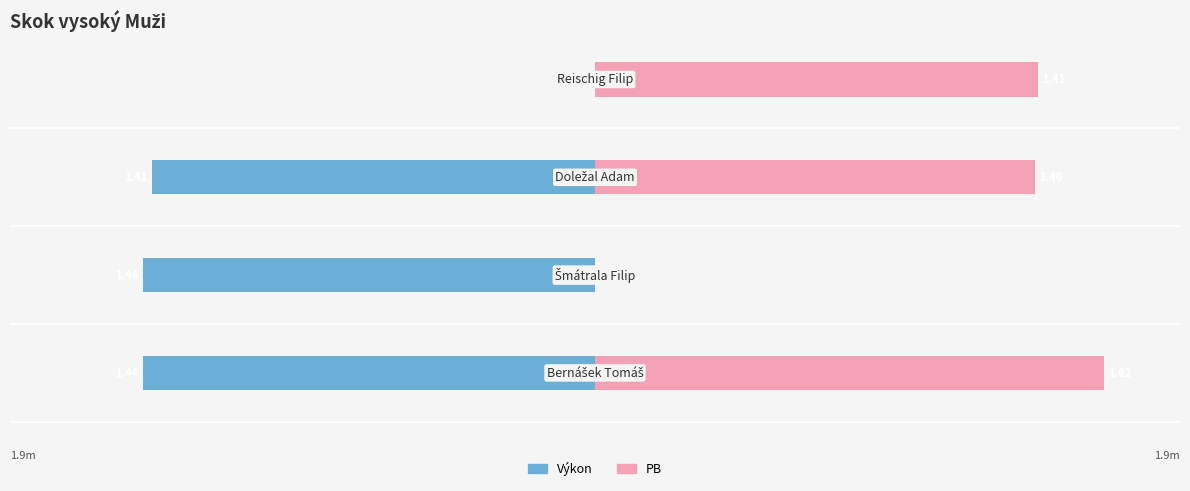

How many positive values does the PB series have?

3